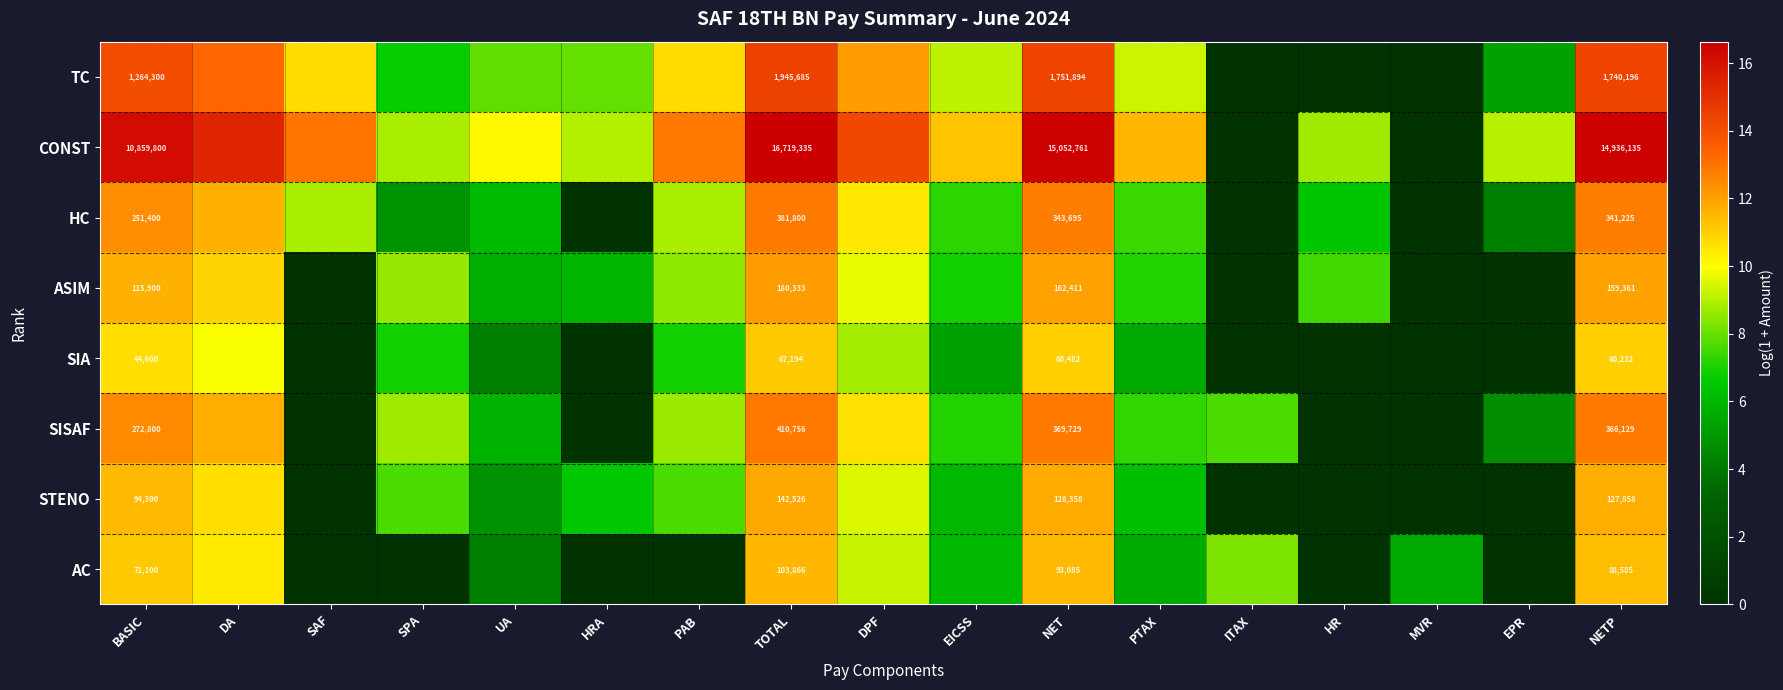

Rank the series at BASIC from highest to lowest value.

CONST, TC, SISAF, HC, ASIM, STENO, AC, SIA